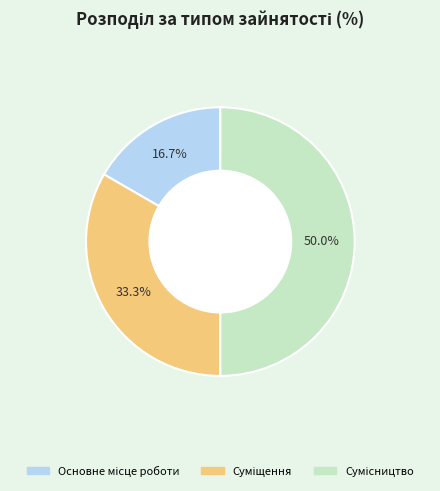

To the nearest percent, what is the average slice percentage?

33%